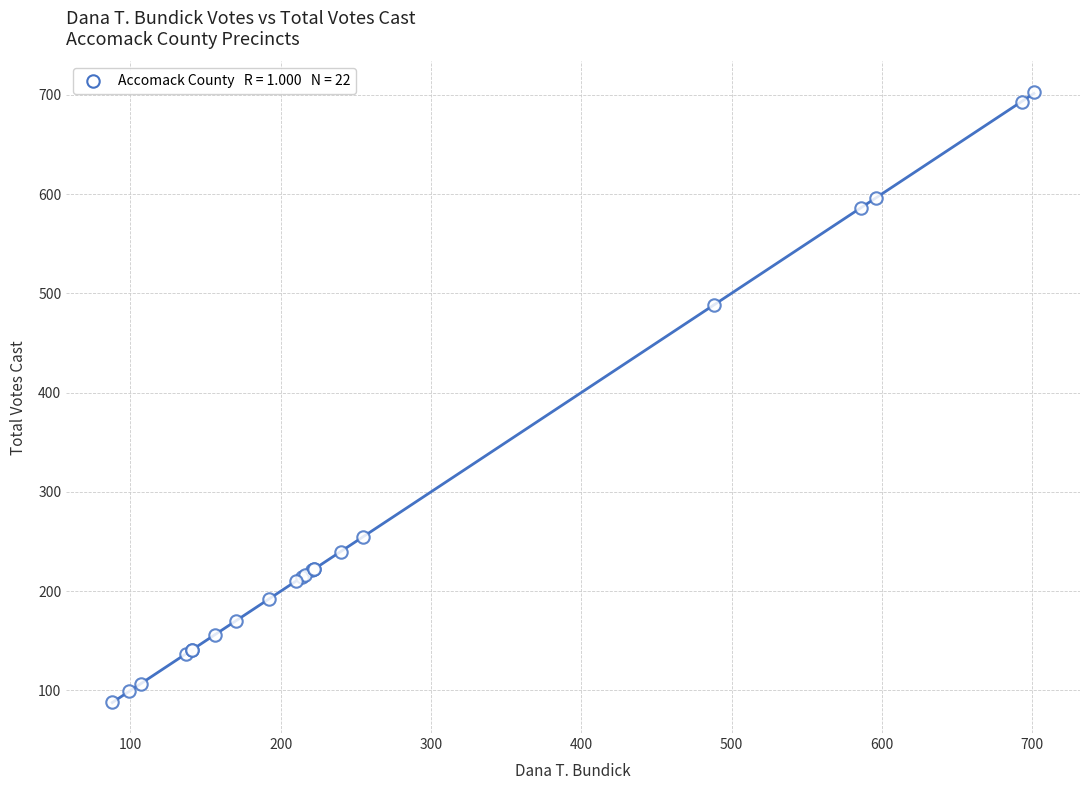

What Y value in the scatter plot is closest to 395?

488